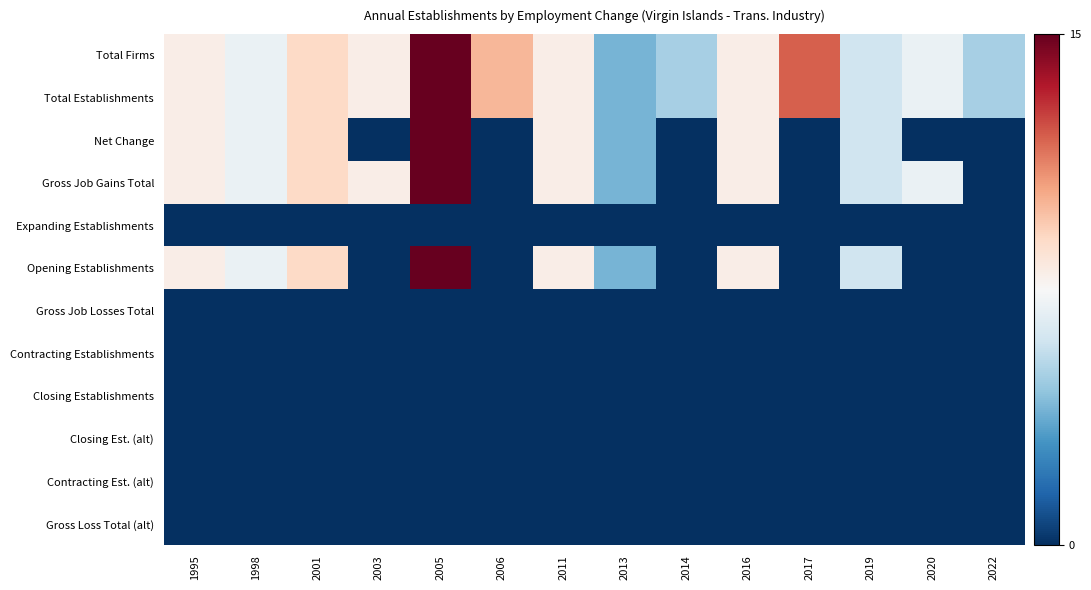

What is the total value across all series at 2017?

24